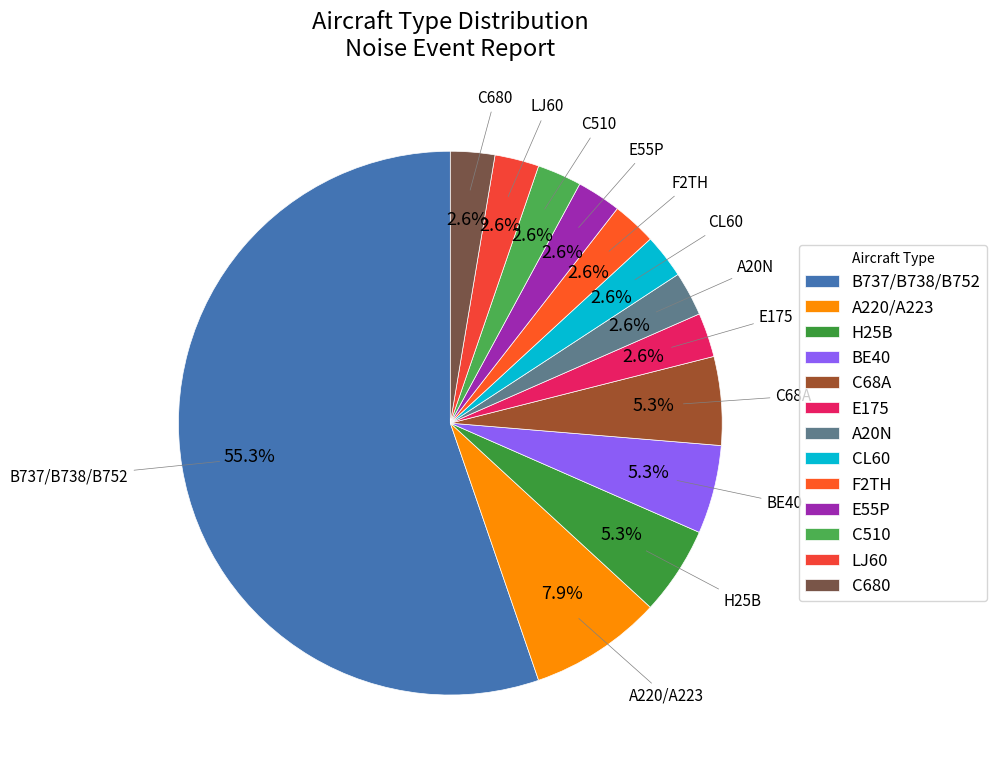

What percentage is the F2TH slice, to the nearest percent?

3%